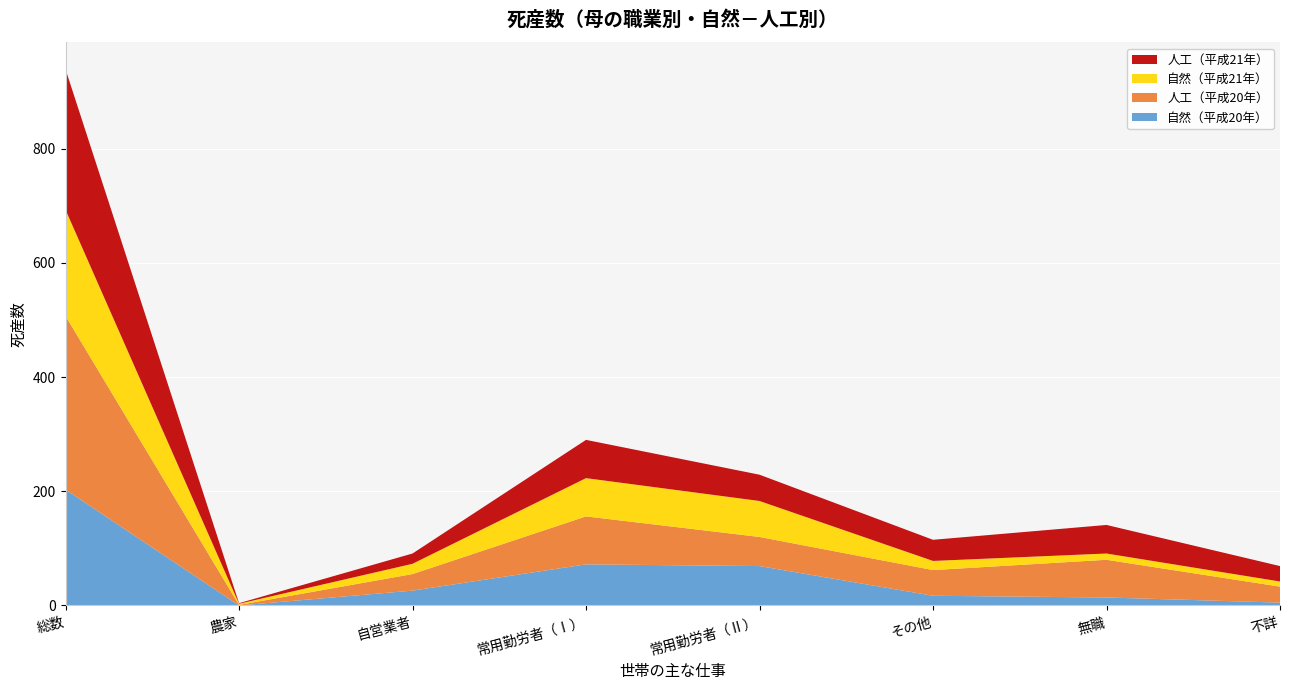

Reading left to right, transcribe all the data shown in this chart.

自然（平成20年）: 203	0	26	72	69	17	14	5
人工（平成20年）: 304	1	29	84	51	45	66	28
自然（平成21年）: 186	2	18	67	63	16	11	9
人工（平成21年）: 246	1	18	67	46	37	50	27